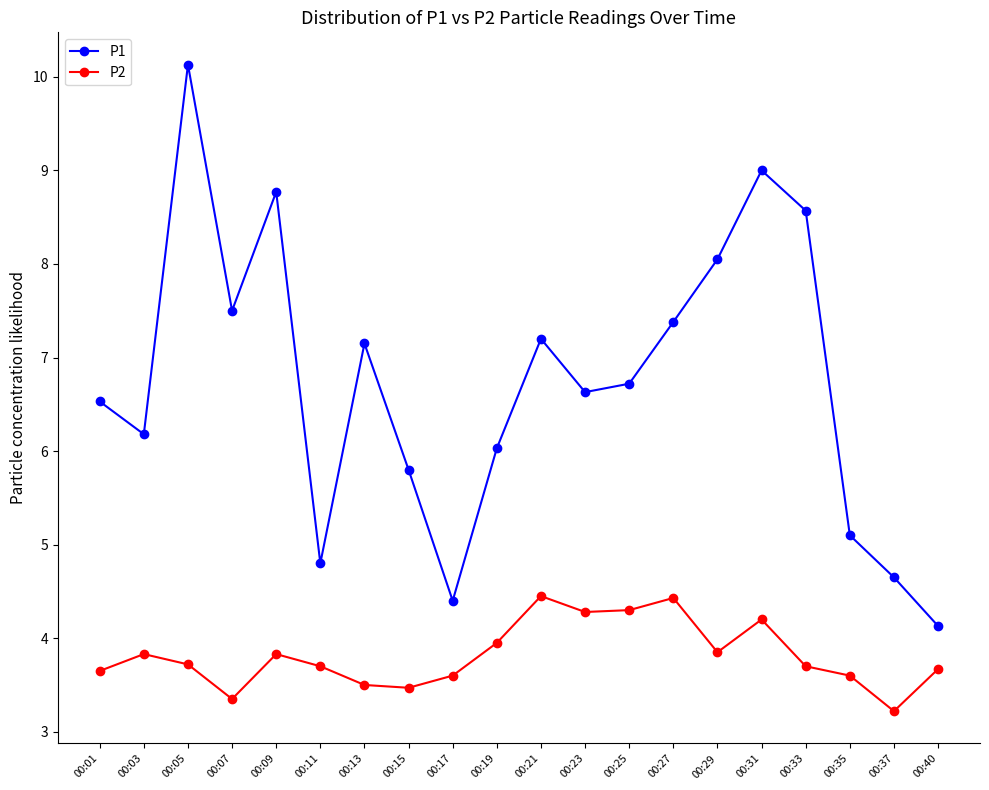

What is the spread (max minus min) of values at 00:25?

2.4